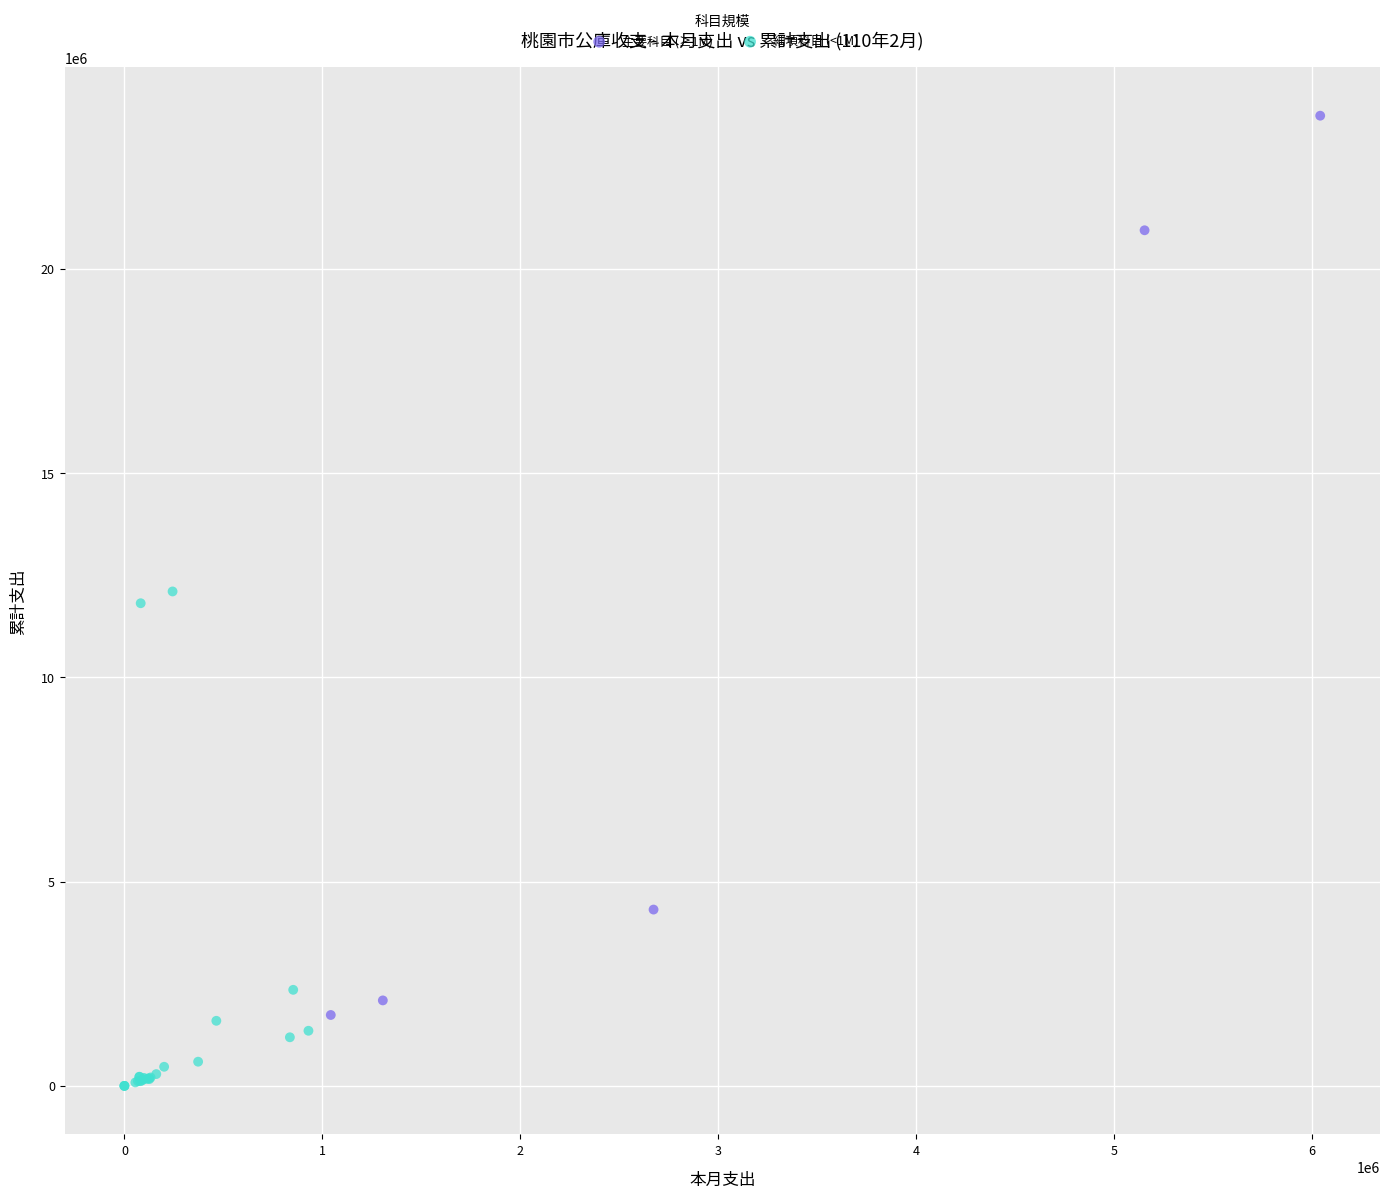

Which series contains the highest Y value?

主要科目 (≥1M)